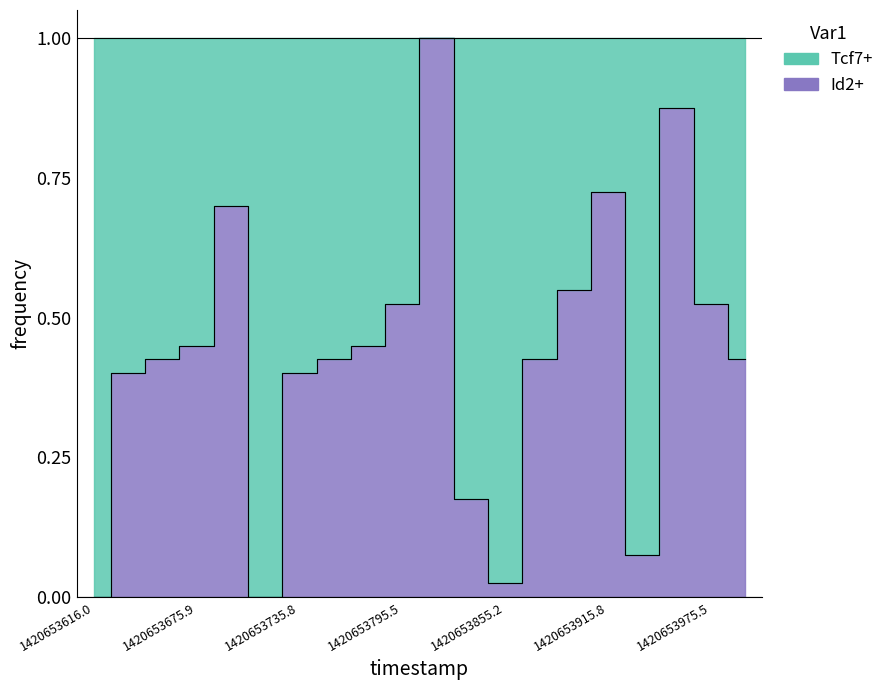

What value does the data have at 1420653875.4?

0.4